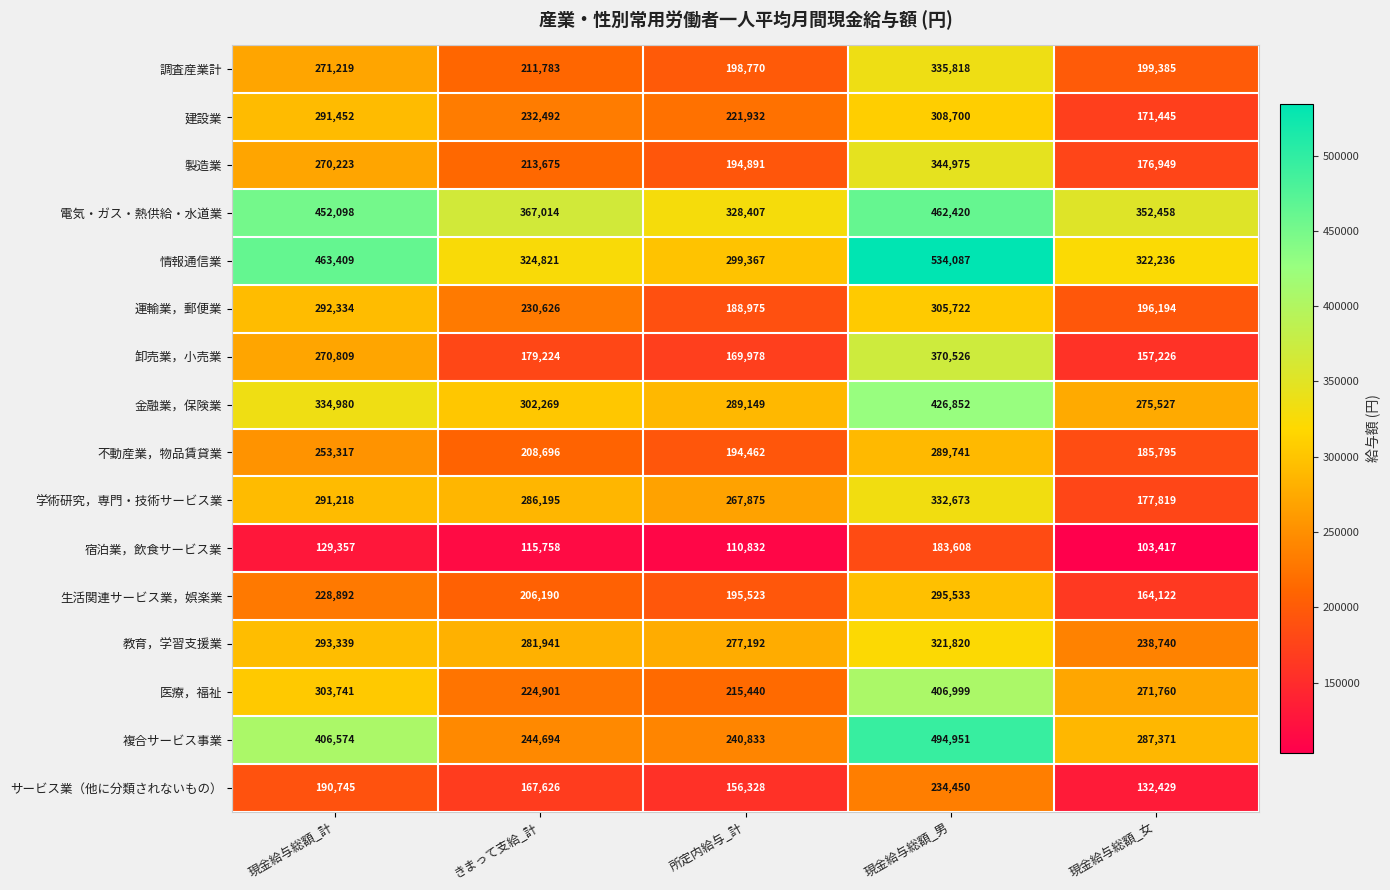

What is the smallest value displayed?

103417